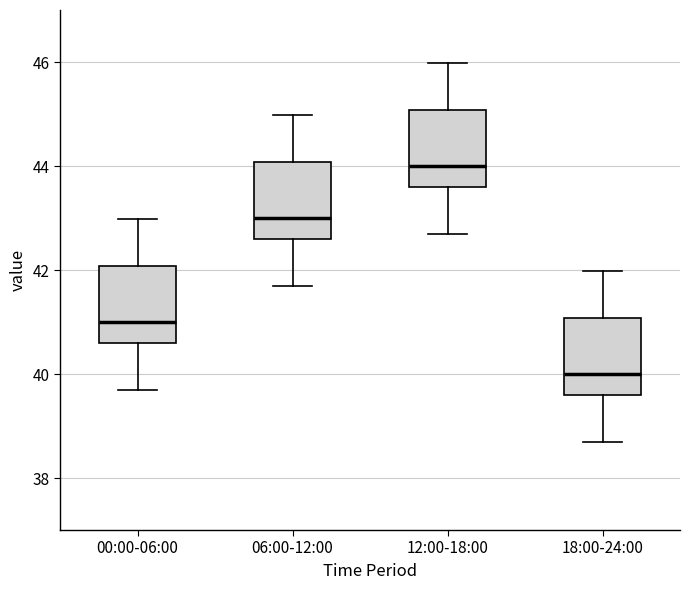

Reading left to right, read every box against the y-axis: the position of its median line, the range the box covers, and the ends of its whiskers. The values are not printed on the chart, so give them approximately, as read against the axis.

00:00-06:00: median 41.0, box 40.6 to 42.0, whiskers 39.6 to 43.0
06:00-12:00: median 43.0, box 42.6 to 44.0, whiskers 41.6 to 45.0
12:00-18:00: median 44.0, box 43.6 to 45.0, whiskers 42.6 to 46.0
18:00-24:00: median 40.0, box 39.6 to 41.0, whiskers 38.6 to 42.0